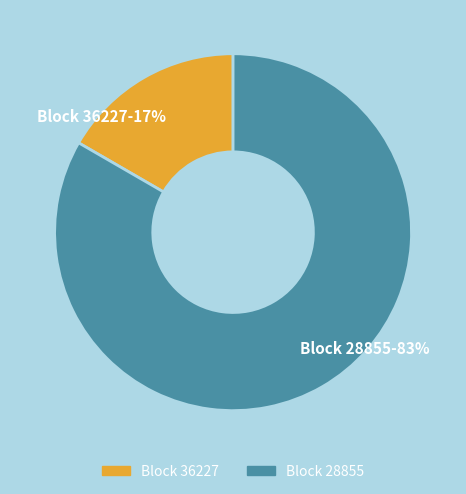

Rank the categories by value from highest to lowest.

Block 28855, Block 36227